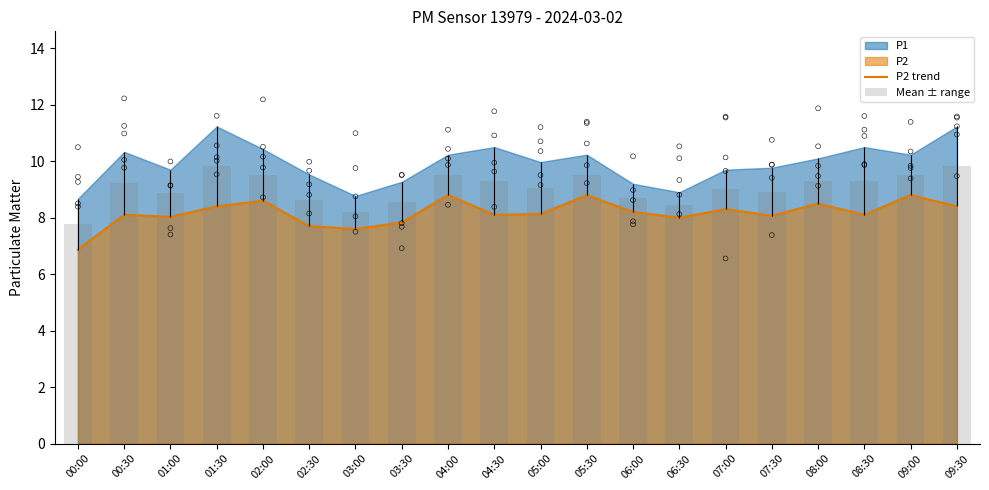

Which series contains the lowest Y value?

P2 trend